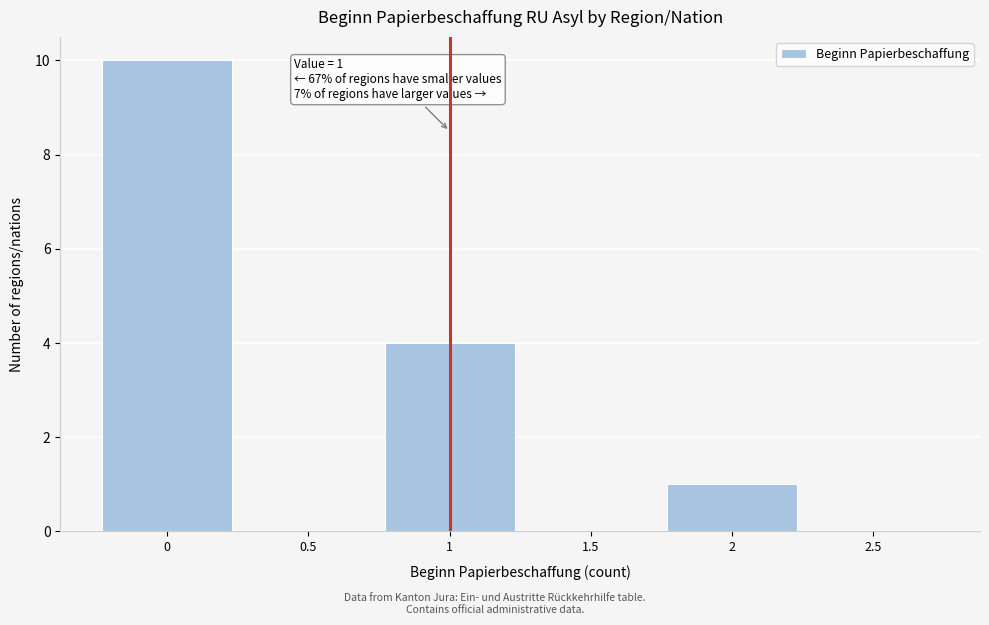

Which range on the x-axis has the tallest bar?

-0.25 to 0.25